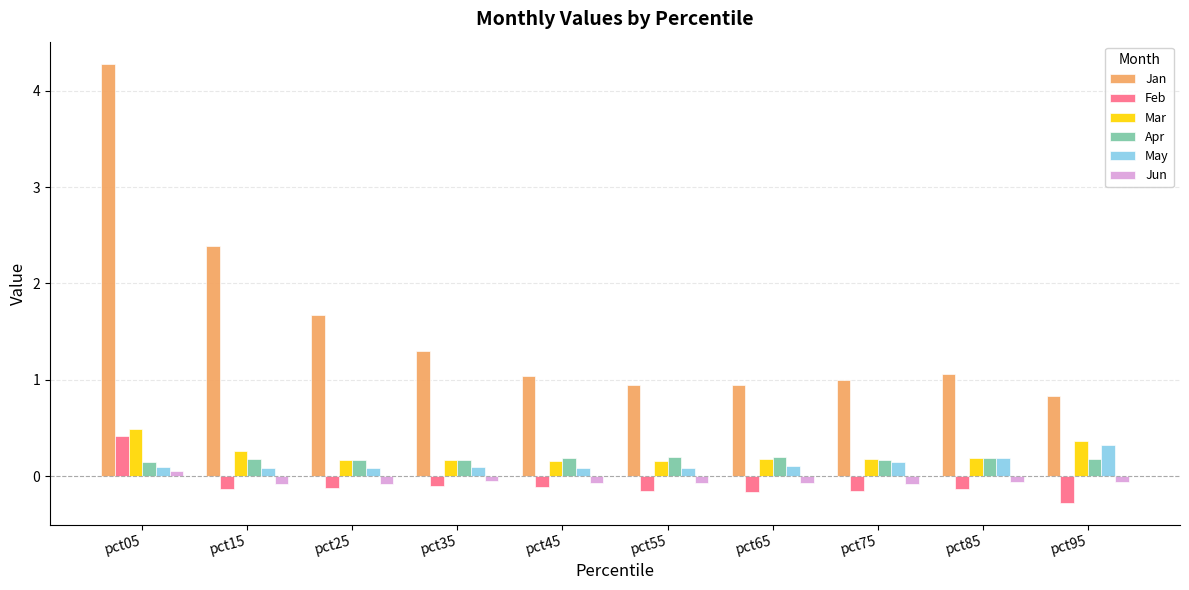

Which series has the widest spread of values?

Jan